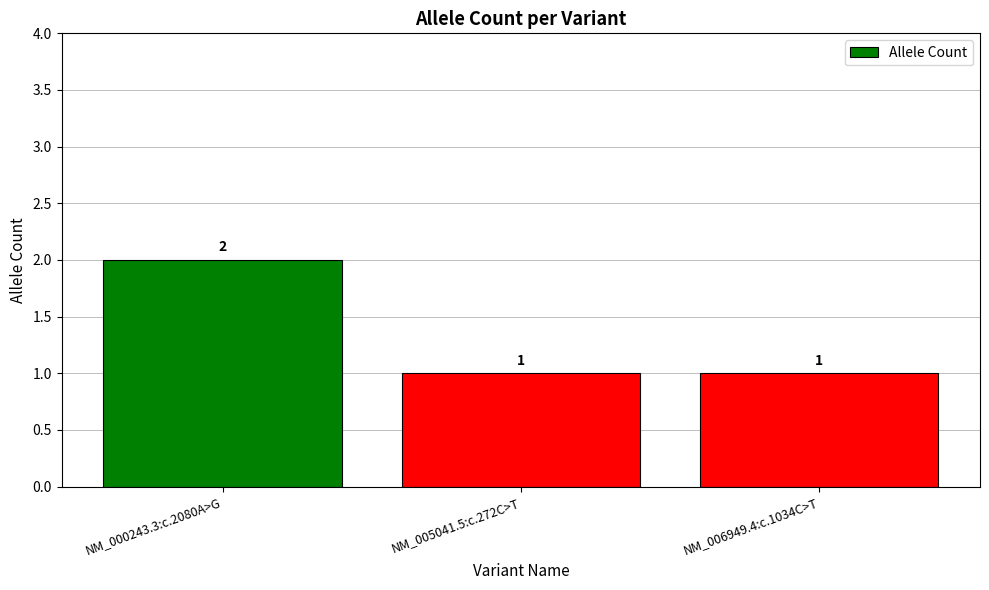

Between NM_005041.5:c.272C>T and NM_000243.3:c.2080A>G, which is larger?

NM_000243.3:c.2080A>G